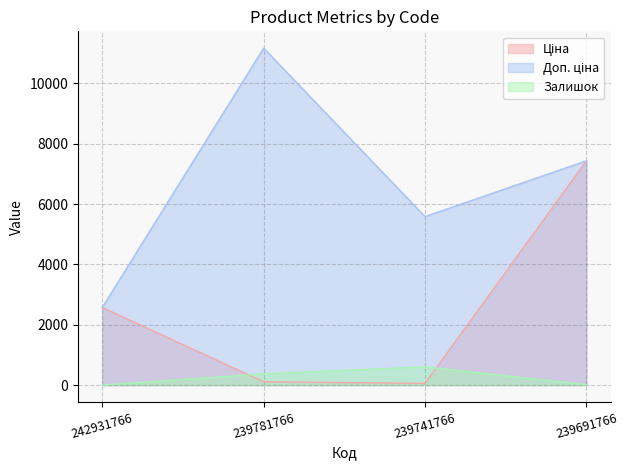

What is the value of the Доп. ціна point at the 1st from the left?

2572.0